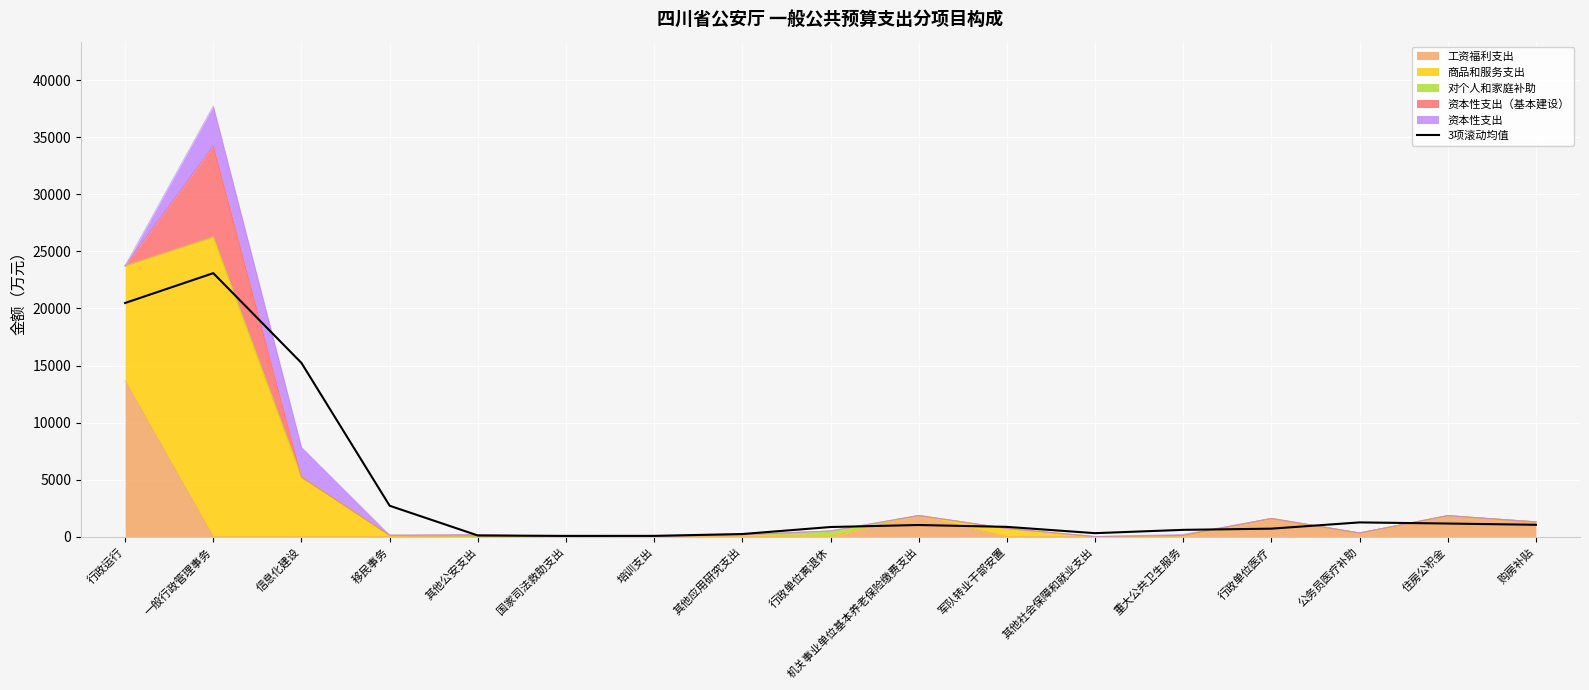

Reading right to left, what are all the values shown in this chart?

1049.8	1159.3	1258.5	710.4	605.6	315.4	867.4	1030.1	854.1	239.5	78.8	75.8	113.7	2718.3	15226.5	23093.0	20481.8